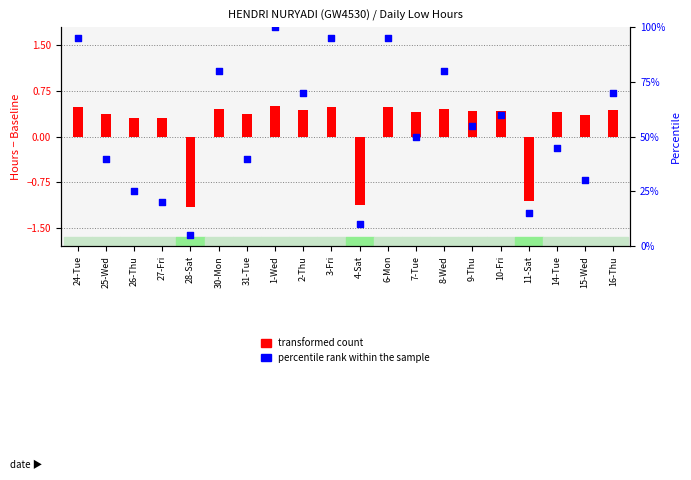

Which series has the largest total across all categories?

percentile rank within the sample